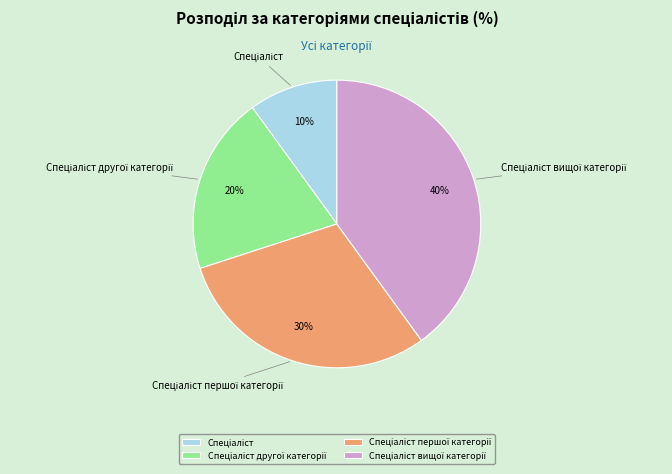

Is there any slice that represents more than half of the pie?

No